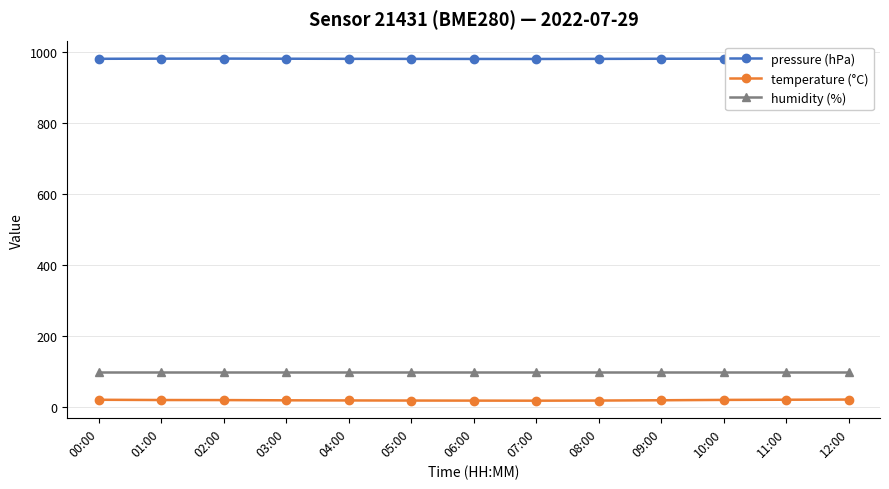

What is the value of the temperature (°C) point at the 1st from the left?

21.4